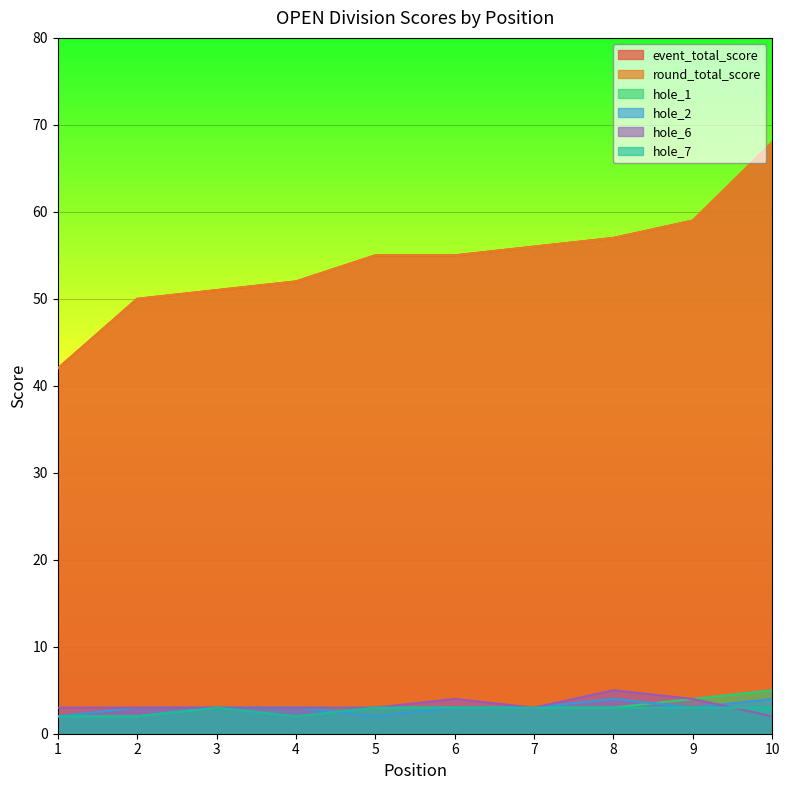

Reading left to right, transcribe all the data shown in this chart.

event_total_score: 42	50	51	52	55	55	56	57	59	68
round_total_score: 42	50	51	52	55	55	56	57	59	68
hole_1: 2	2	3	3	3	3	3	3	4	5
hole_2: 2	3	3	3	2	3	3	4	3	4
hole_6: 3	3	3	3	3	4	3	5	4	2
hole_7: 2	2	3	2	3	3	3	3	3	3